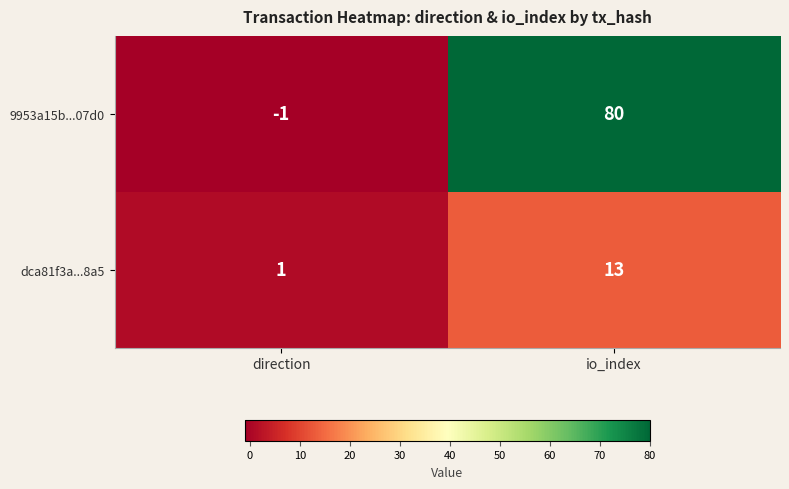

What is the total value across all series at io_index?

93